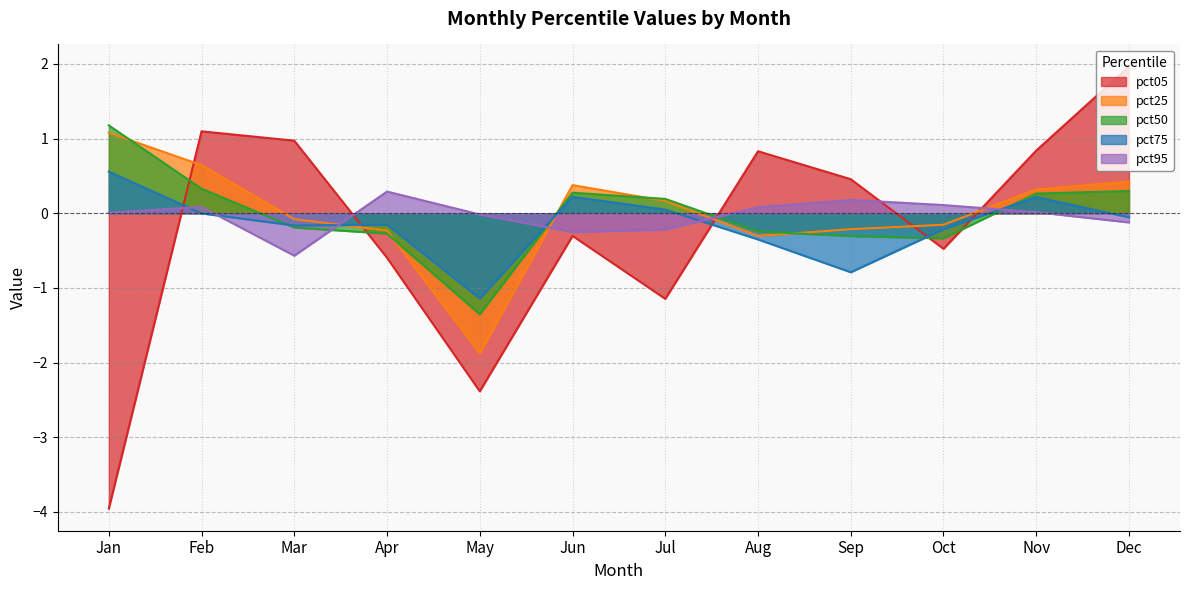

What is the difference between the highest and lowest values at May?

2.4